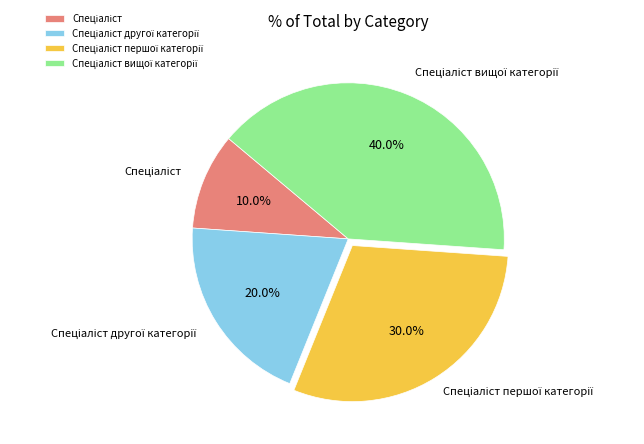

Is there any slice that represents more than half of the pie?

No